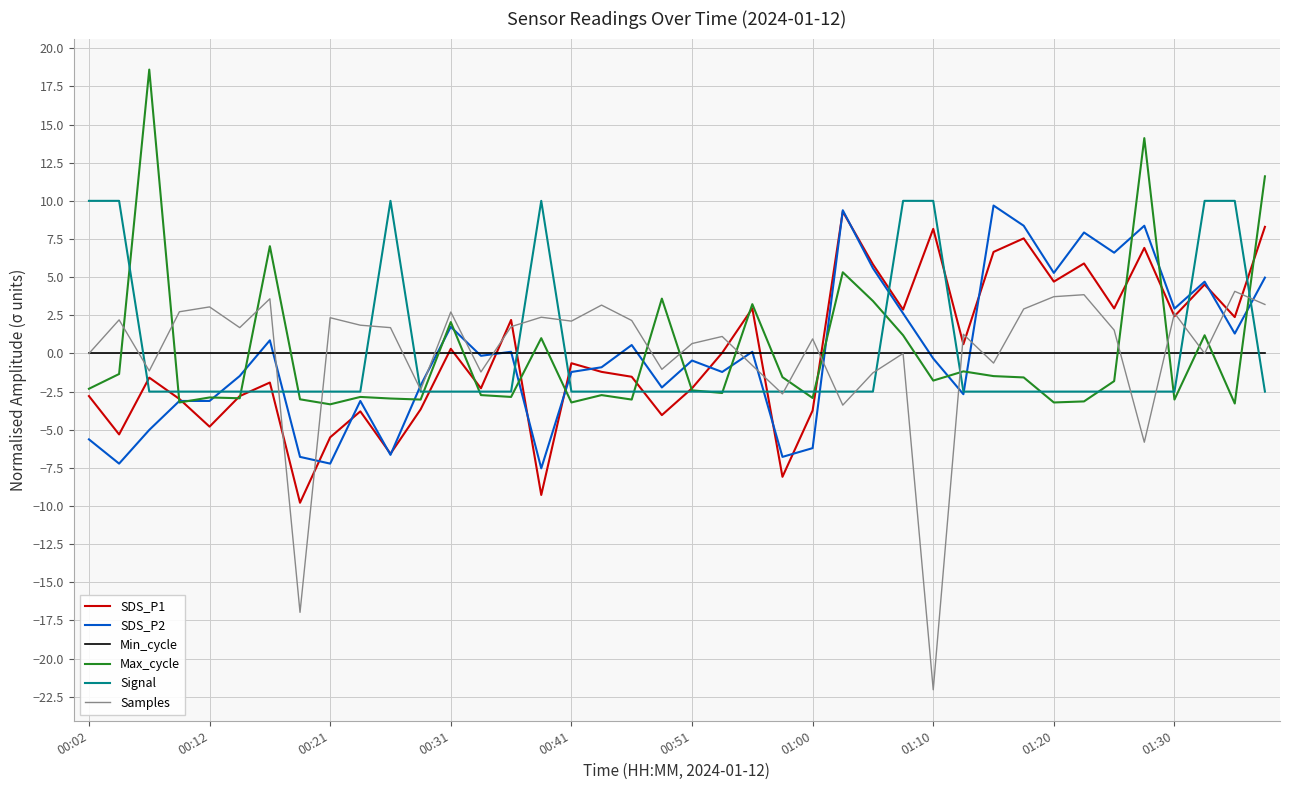

Which series has the largest range (max minus min)?

Samples